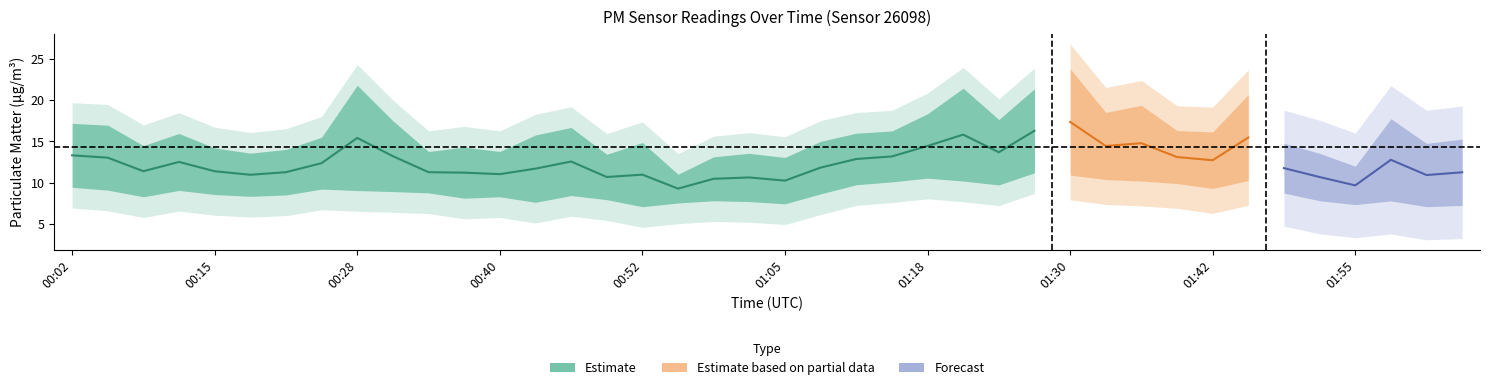

Where is the first local minimum for P2?

00:09